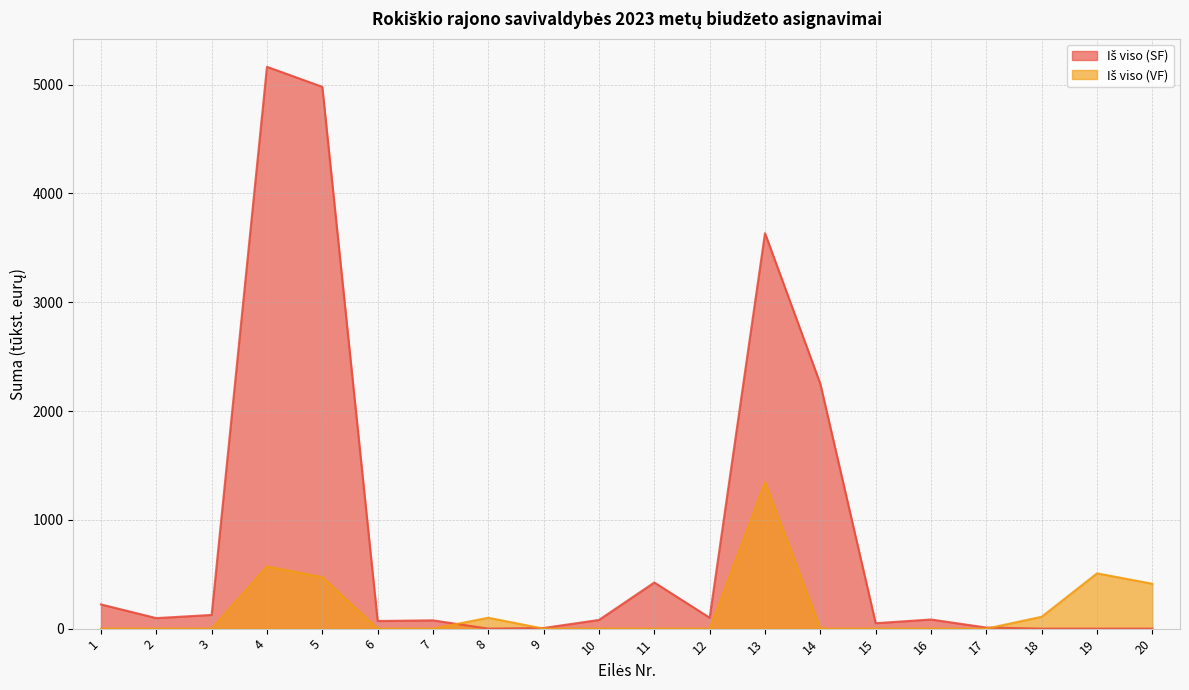

What is the sum of the Iš viso (SF) values at 9 and 11?

430.1